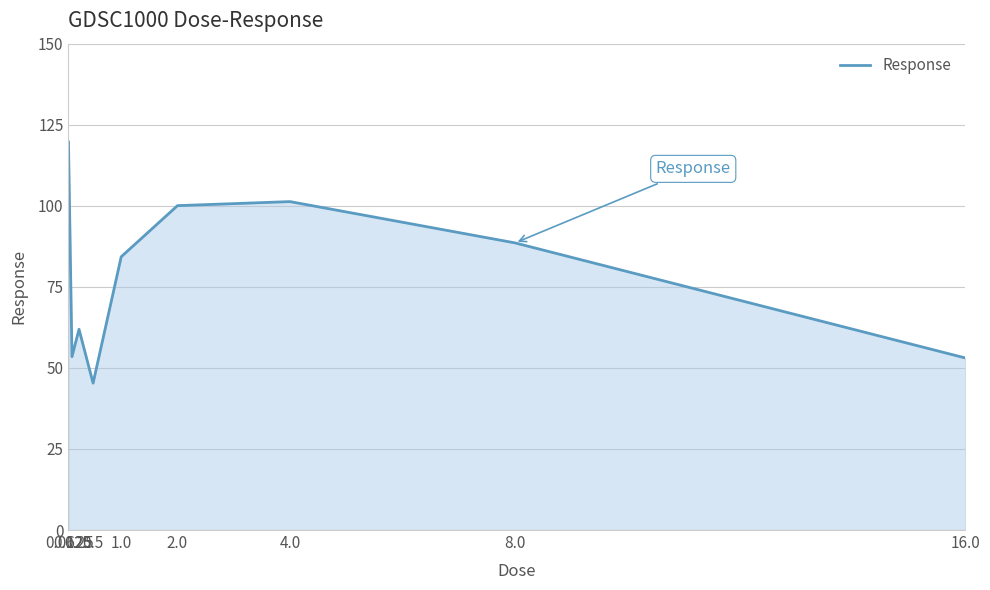

What is the greatest value displayed?

119.7